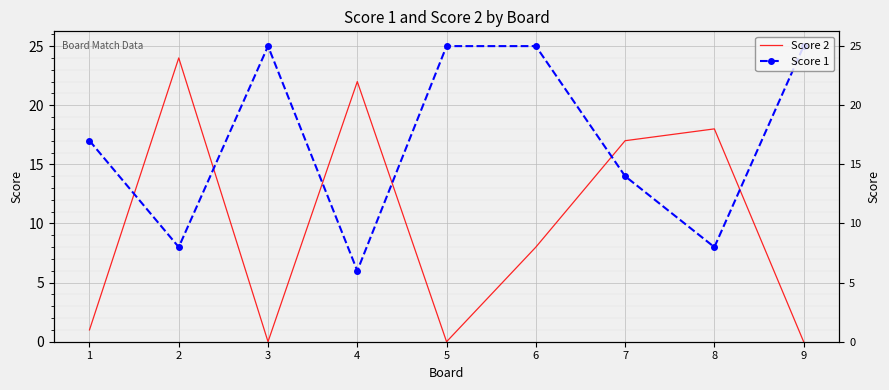

At how many categories does at least one series exceed 5?

9